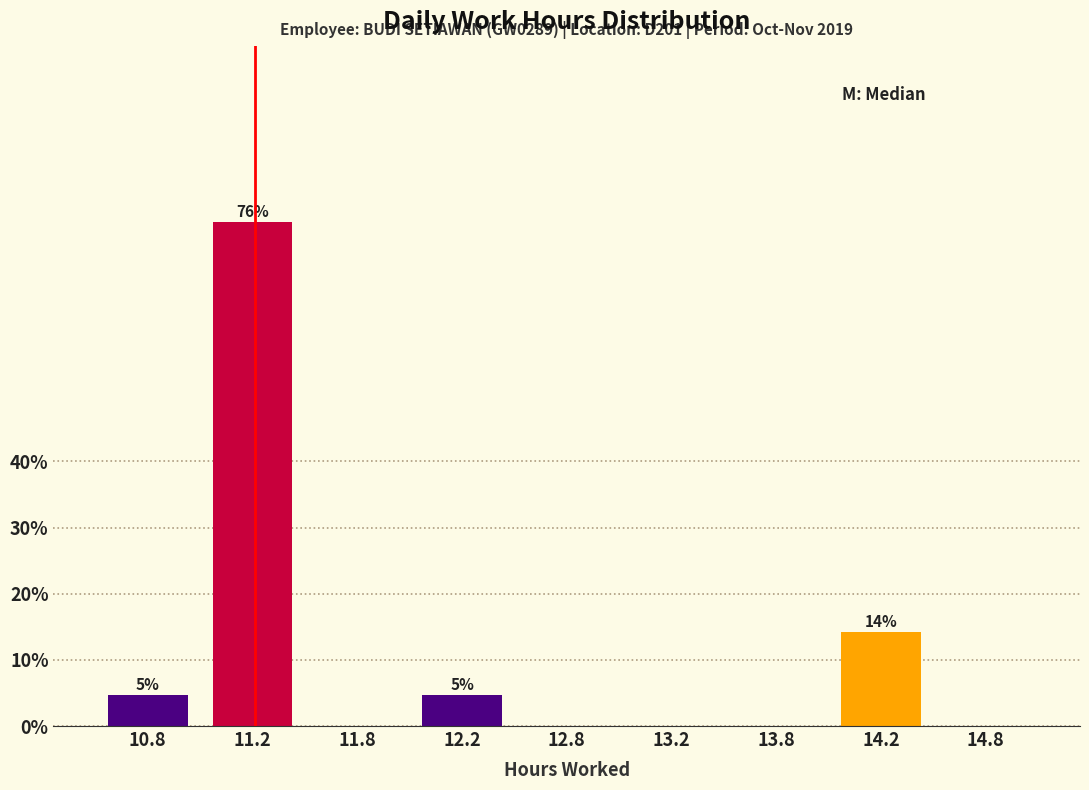

Reading right to left, what are all the values shown in this chart?

14.8=0.0	14.2=14.3	13.8=0.0	13.2=0.0	12.8=0.0	12.2=4.8	11.8=0.0	11.2=76.2	10.8=4.8